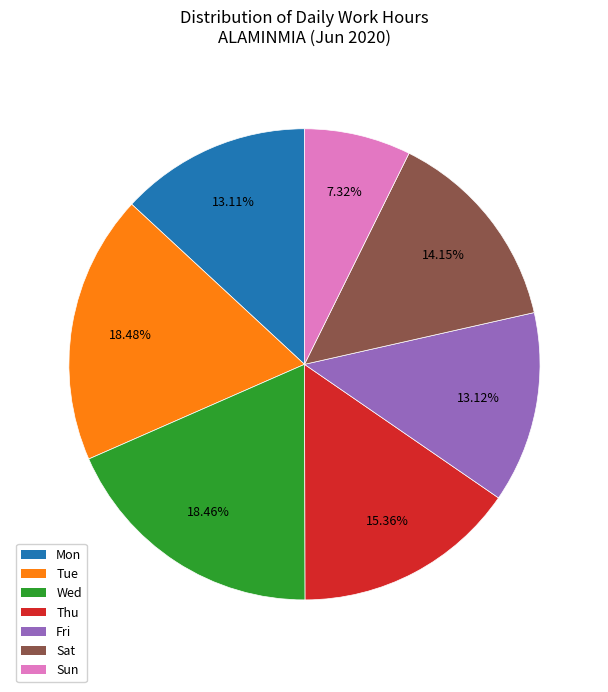

Is there any slice that represents more than half of the pie?

No